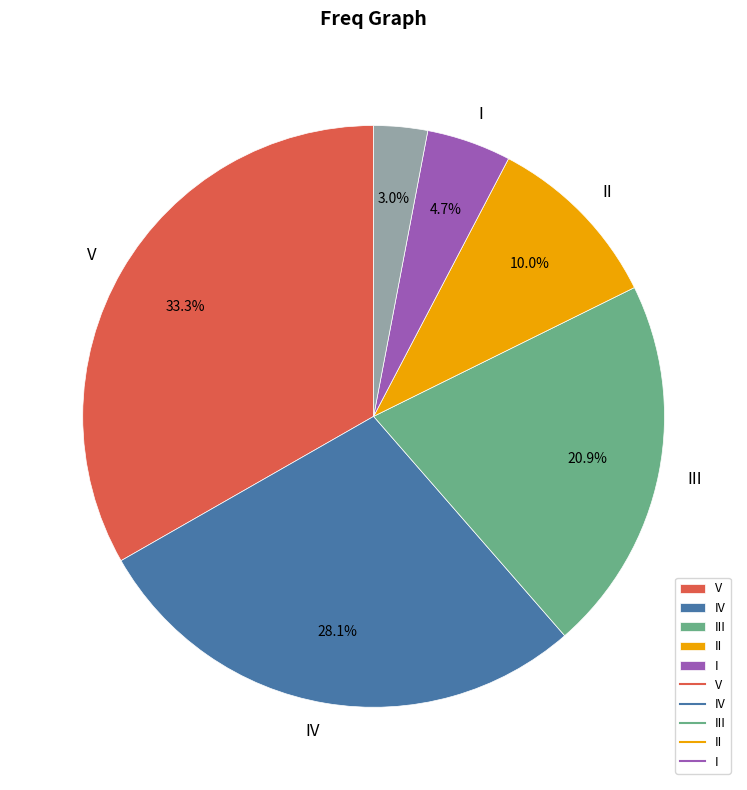

Is there a majority slice in this chart?

No